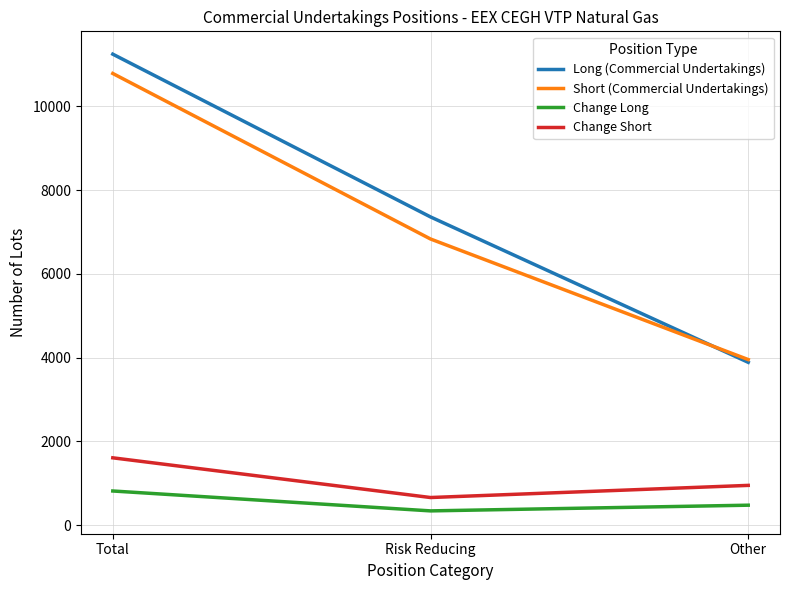

The value of Change Long at Total is 1222. True or false?

False